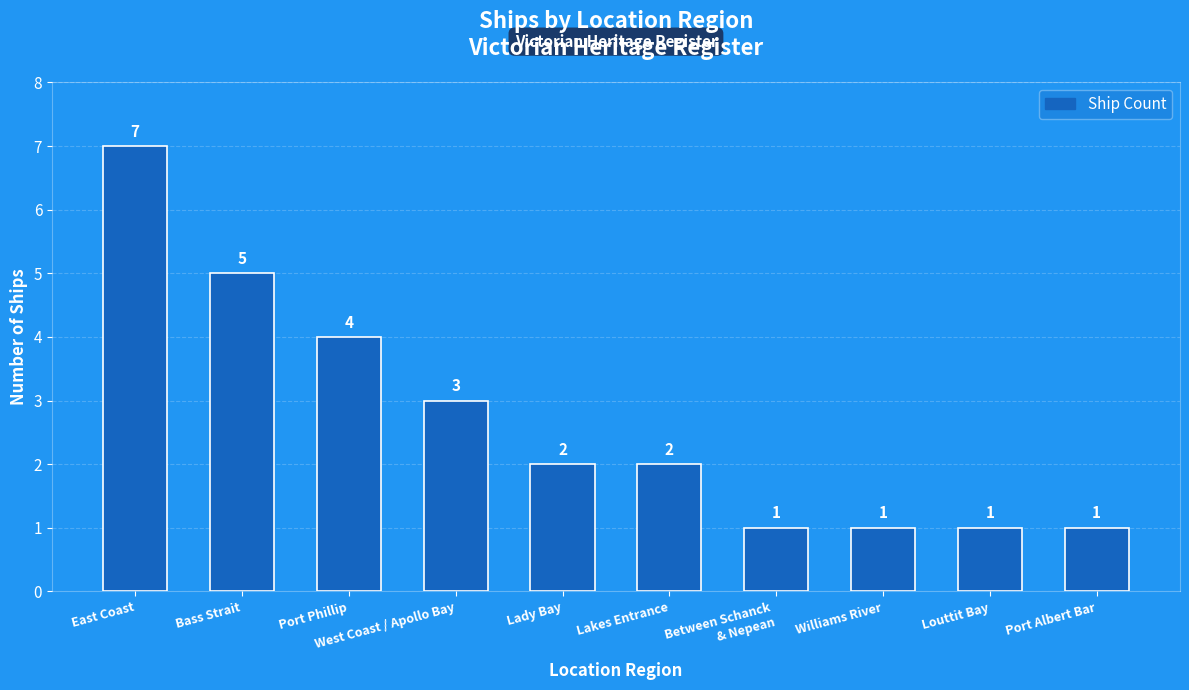

At which label is the value closest to 4?

Port Phillip